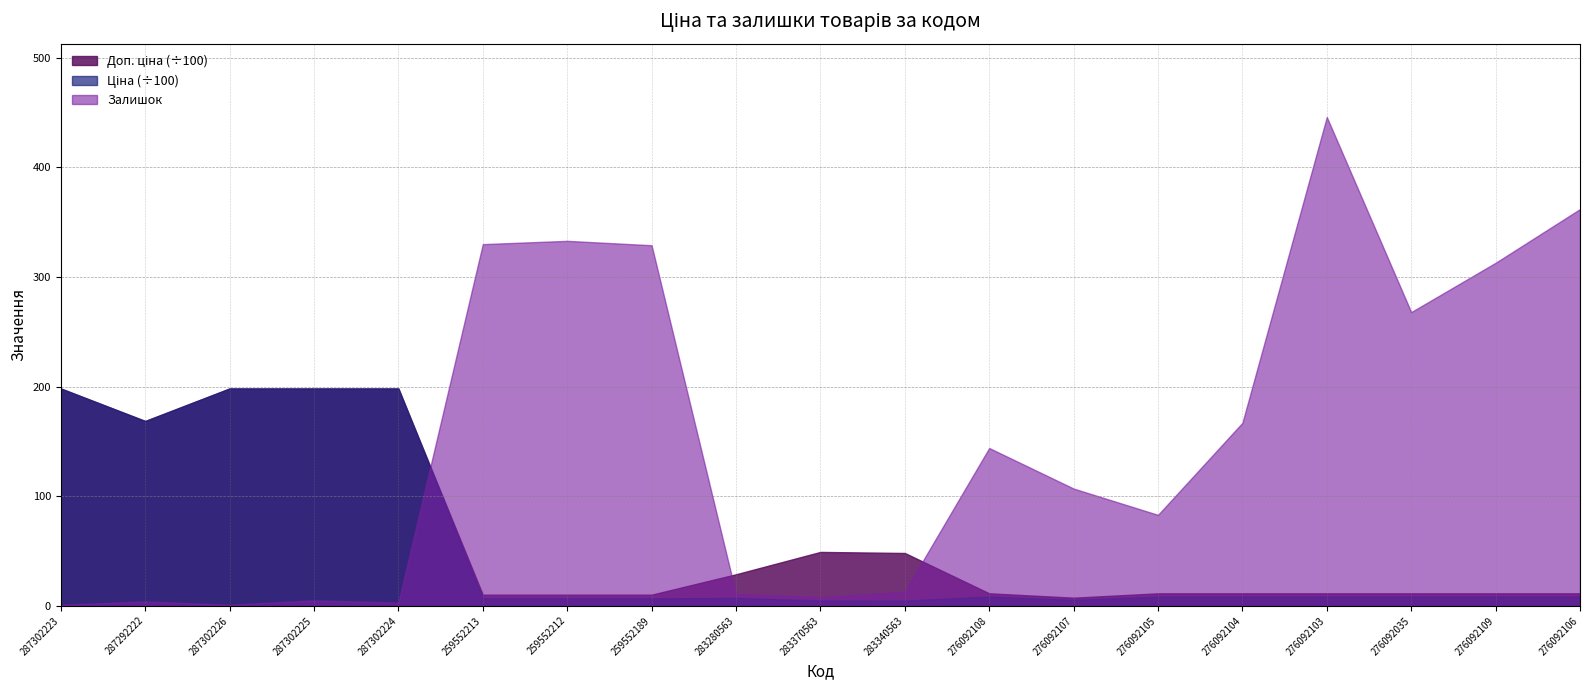

How many interior local peaks does the Залишок series have?

5